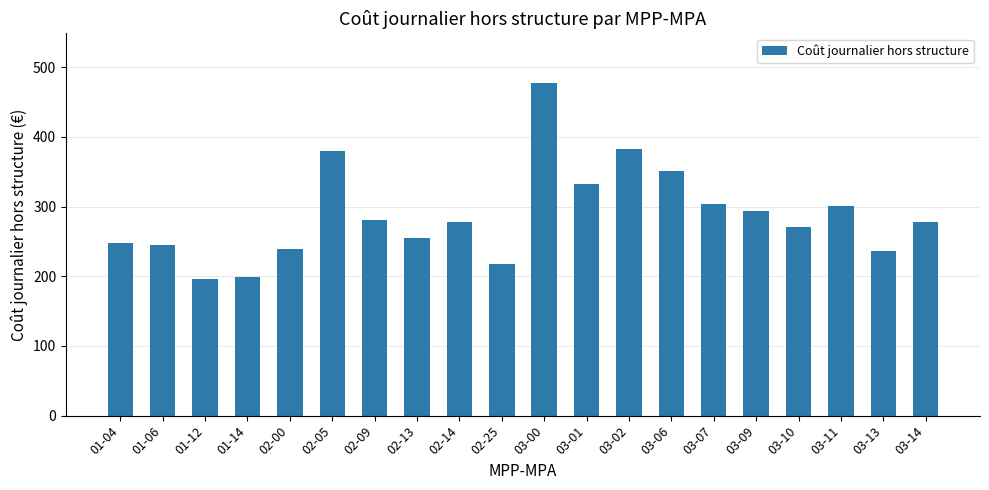

Count the number of data series in this chart.

1